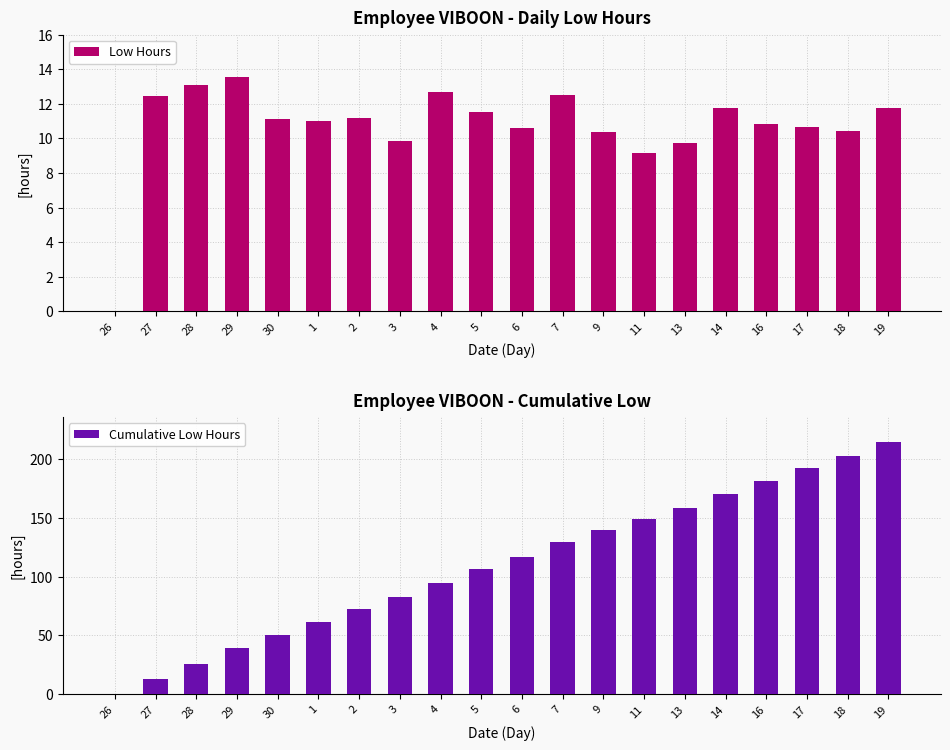

Is it true that Cumulative Low Hours equals 61.3 at 1?

True